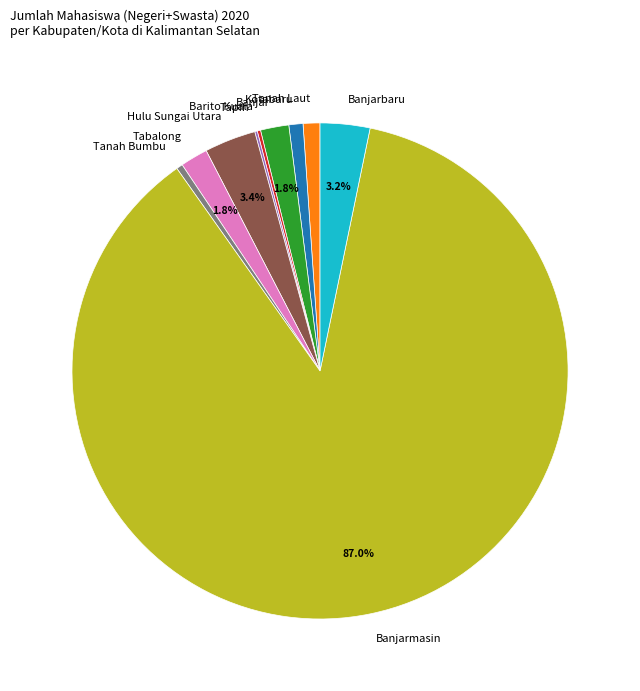

Does Banjarmasin represent more than half of the total?

Yes